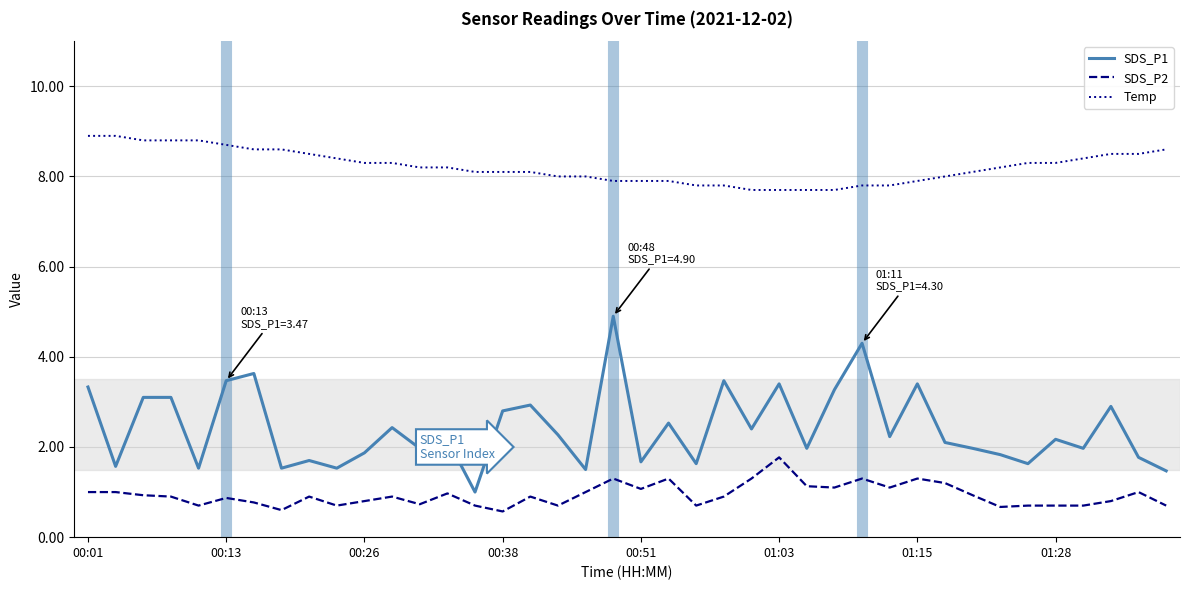

Which series has the largest total across all categories?

Temp